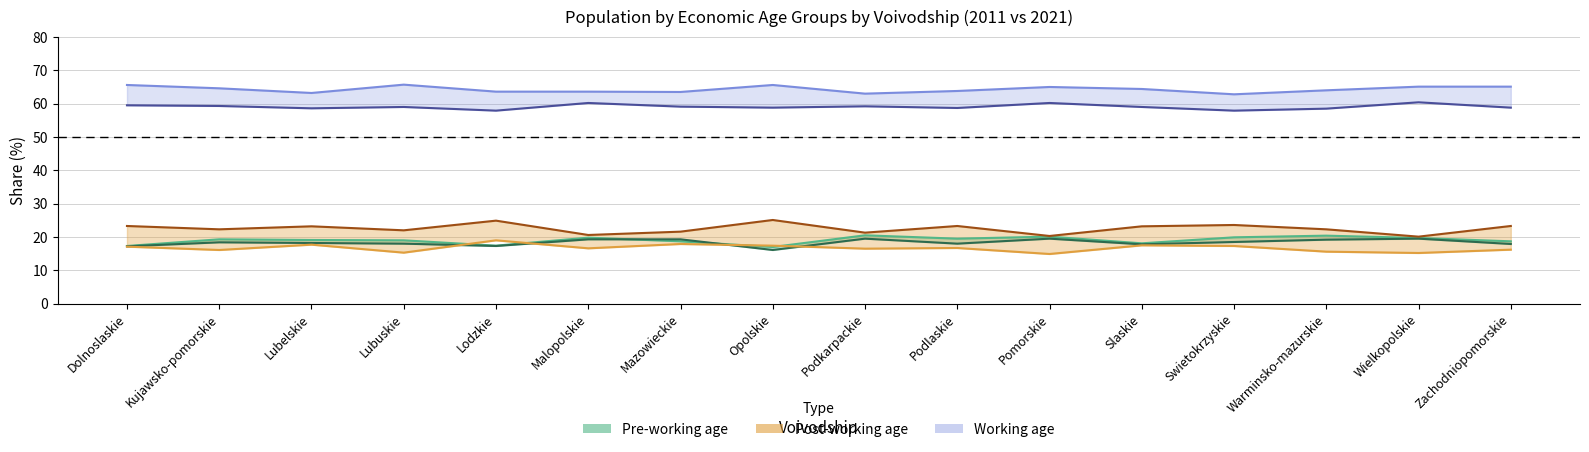

At which label is Pre-working age 2021 closest to 17?

Dolnoslaskie